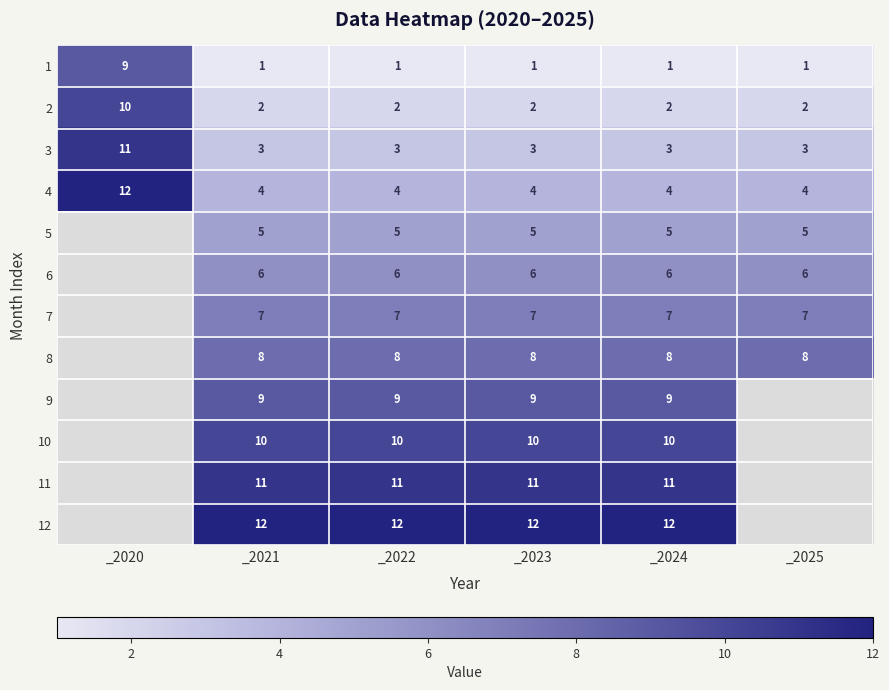

Is it true that 1 equals 1 at _2024?

True